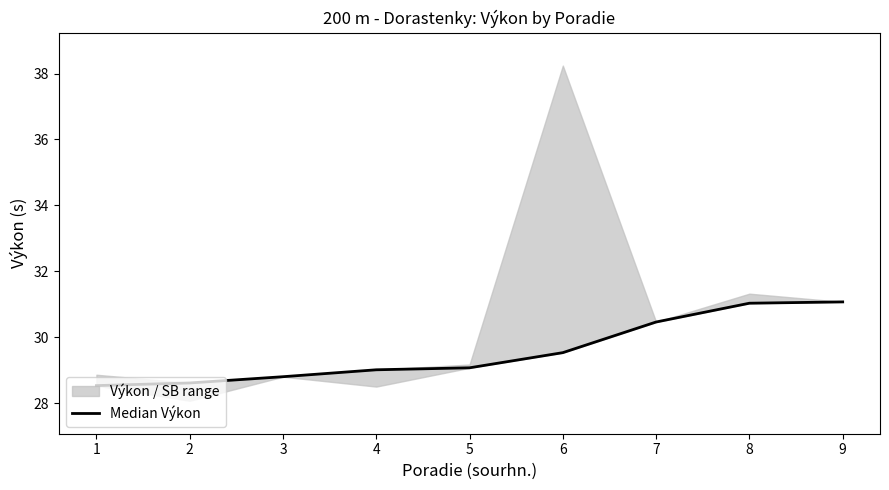

What is the change in value from 6 to 9?

+1.5